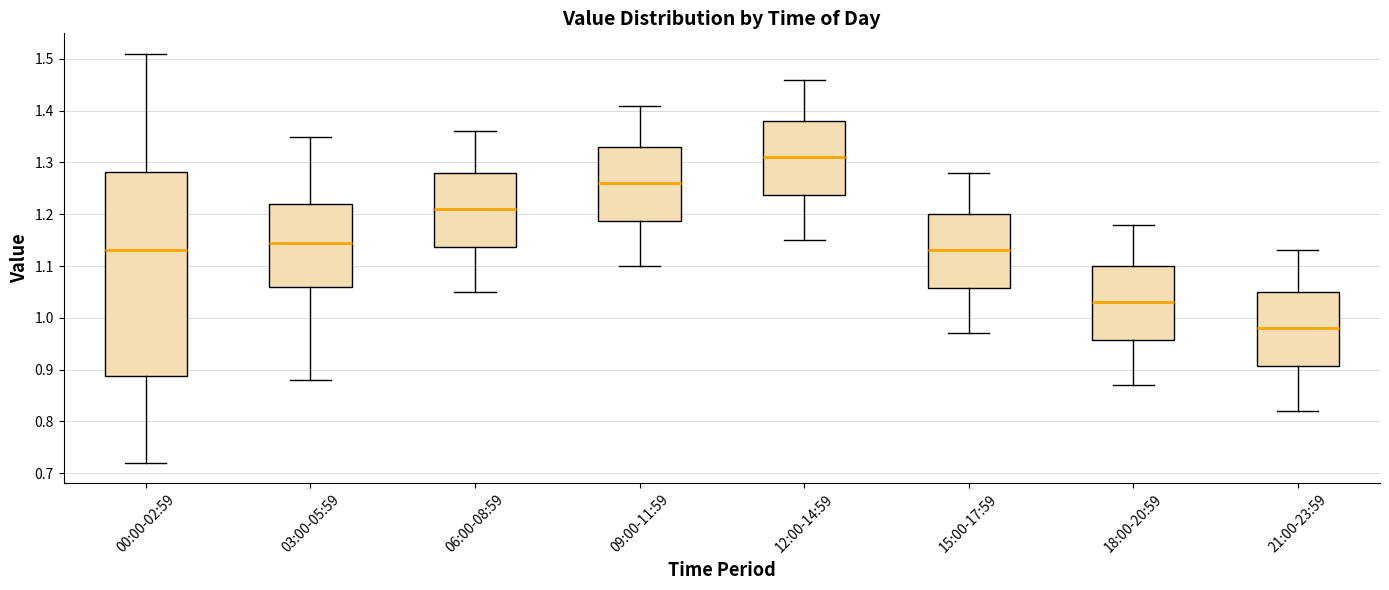

Which box's median line is the highest?

12:00-14:59